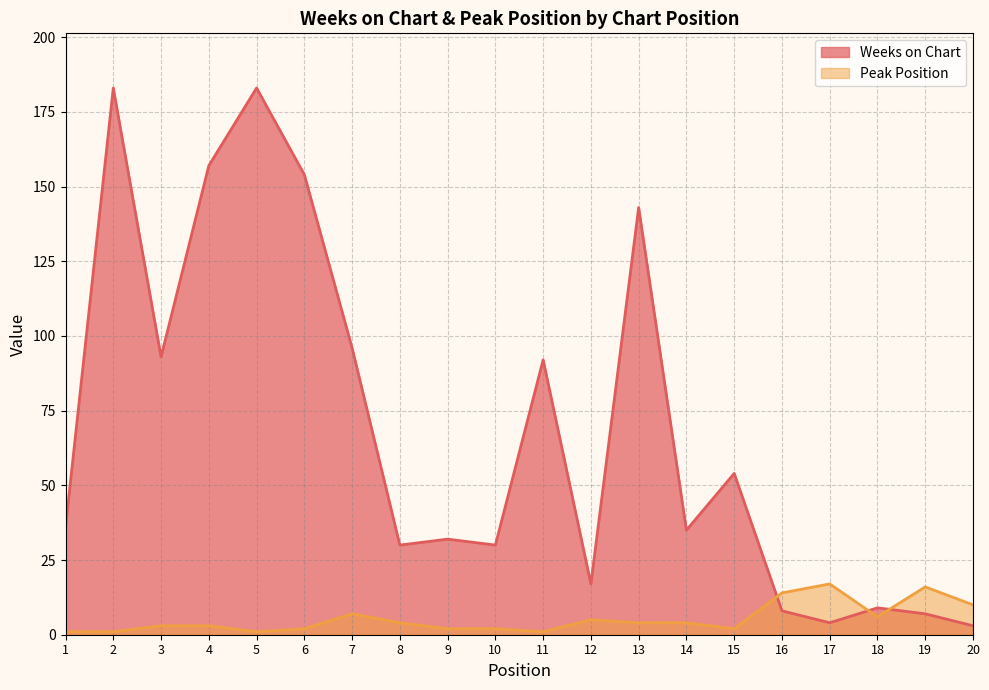

What is the difference between the Weeks on Chart values at 16 and 9?

24